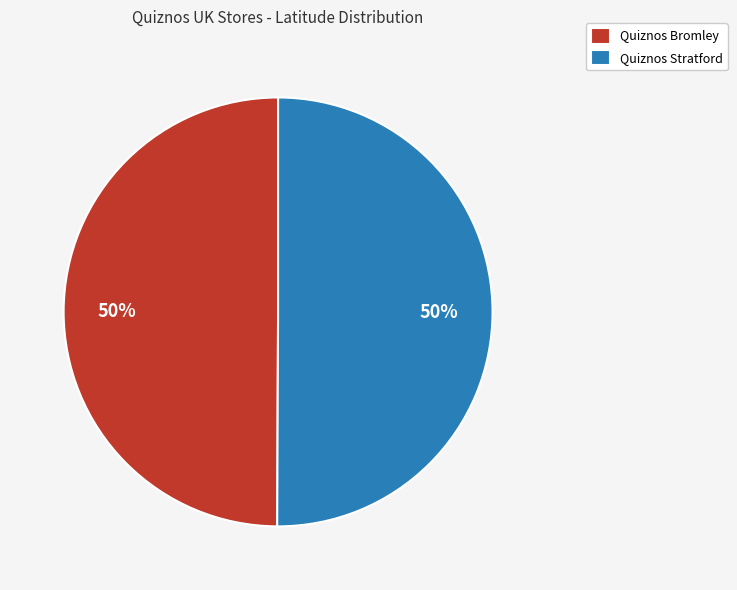

How many segments does this pie chart have?

2